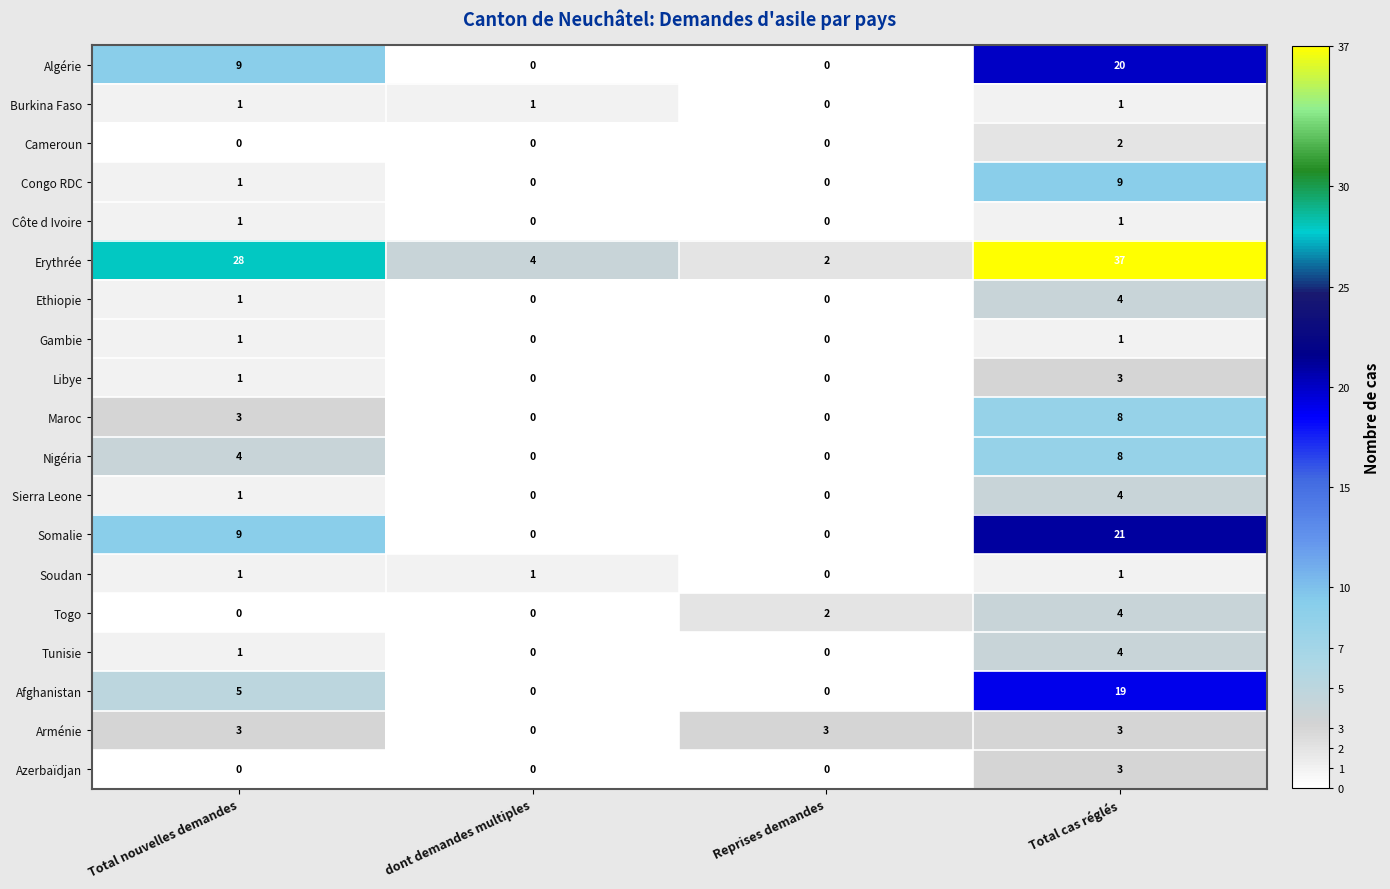

Rank the categories by Erythrée value from lowest to highest.

Reprises demandes, dont demandes multiples, Total nouvelles demandes, Total cas réglés